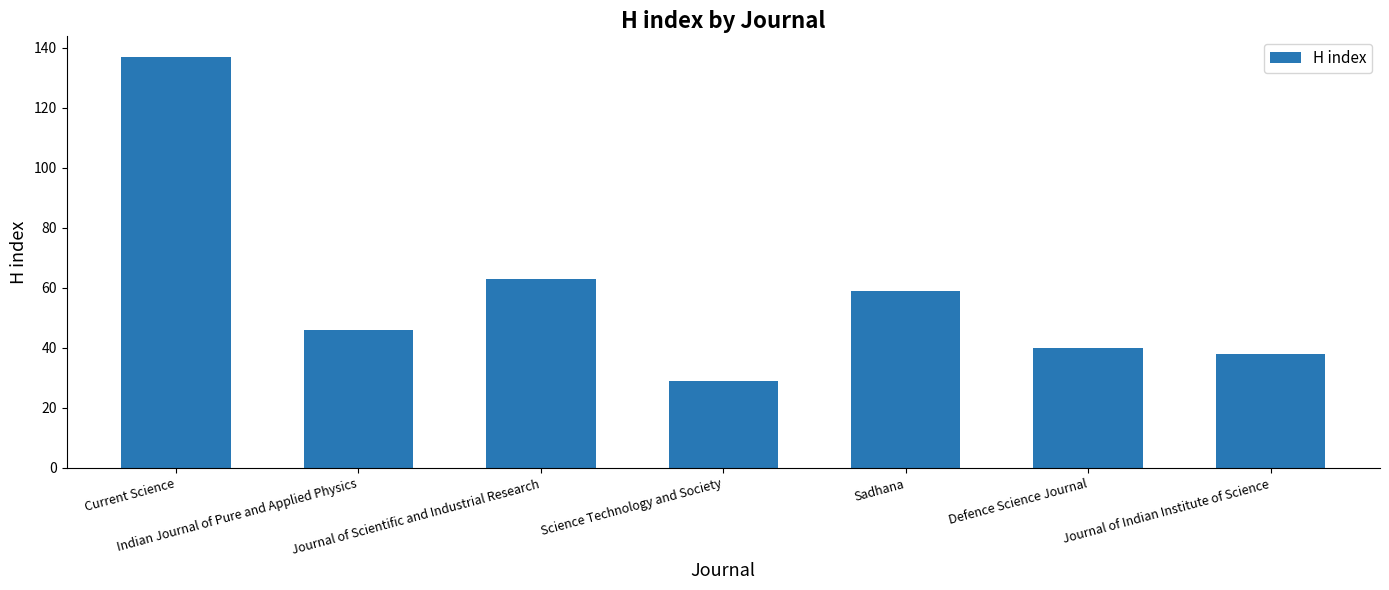

What is the value of the 4th bar from the left?

29